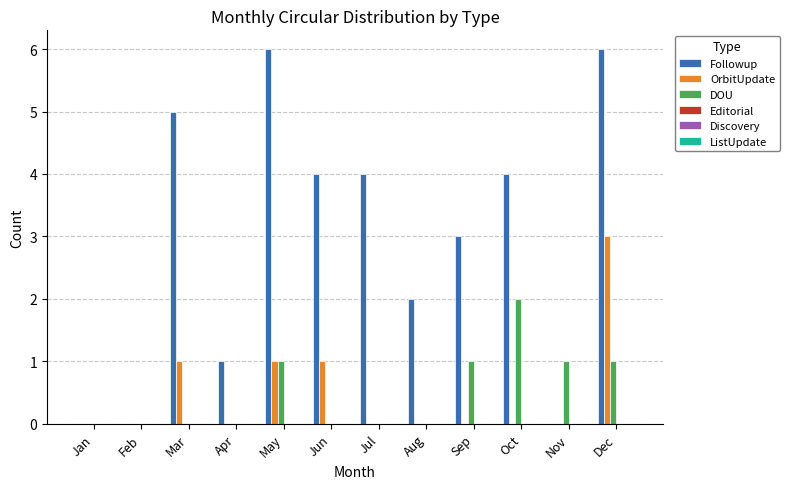

What is the sum of the OrbitUpdate values at Dec and Jun?

4